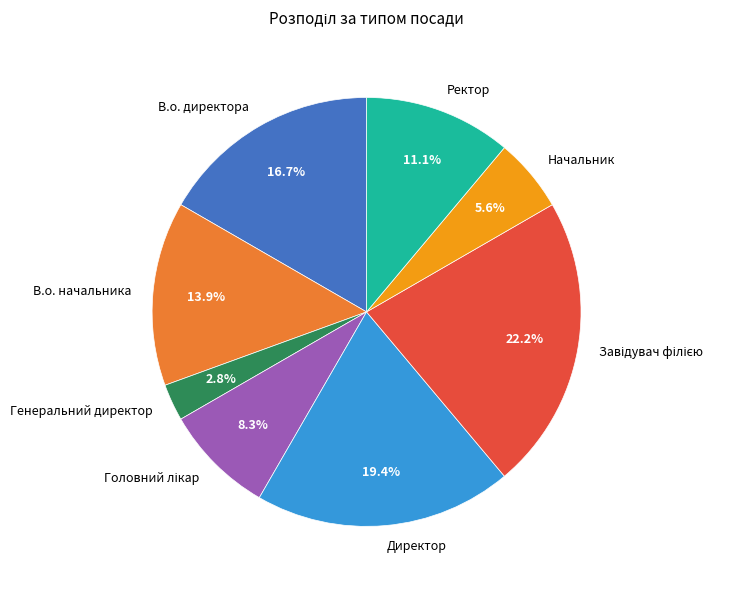

Is there any slice that represents more than half of the pie?

No